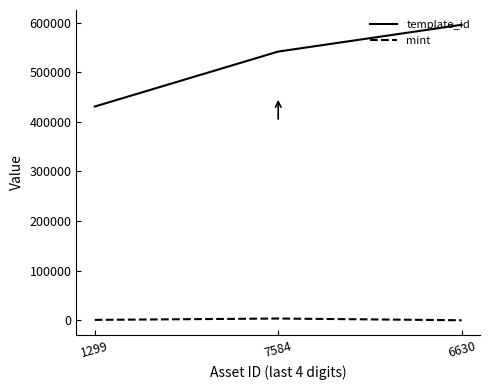

Which series has the largest total across all categories?

template_id